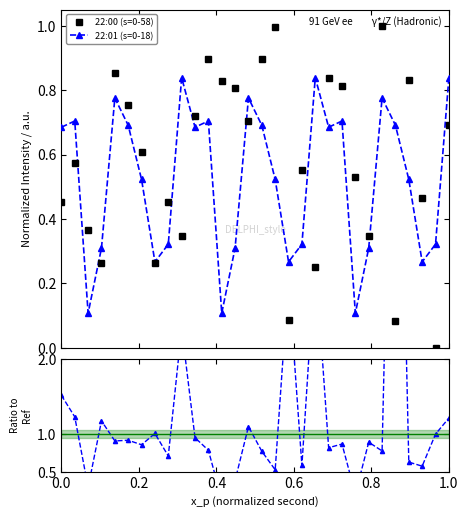

After their last crossing, which series has the higher values: 22:01 (s=0-18) or 22:00 (s=0-58)?

22:01 (s=0-18)